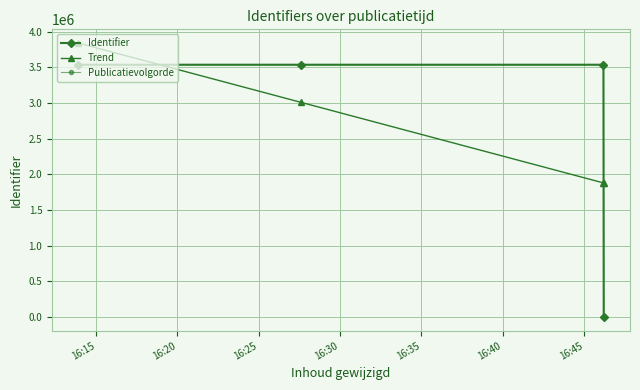

What is the average value of the Identifier series?

2652765.8